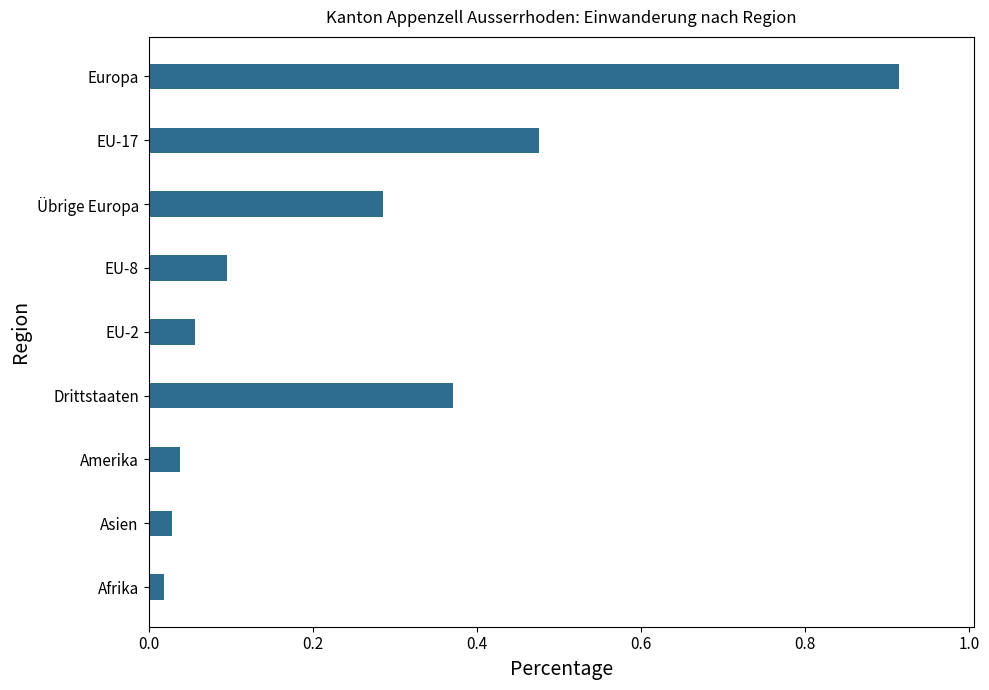

What is the sum of all values?

2.3